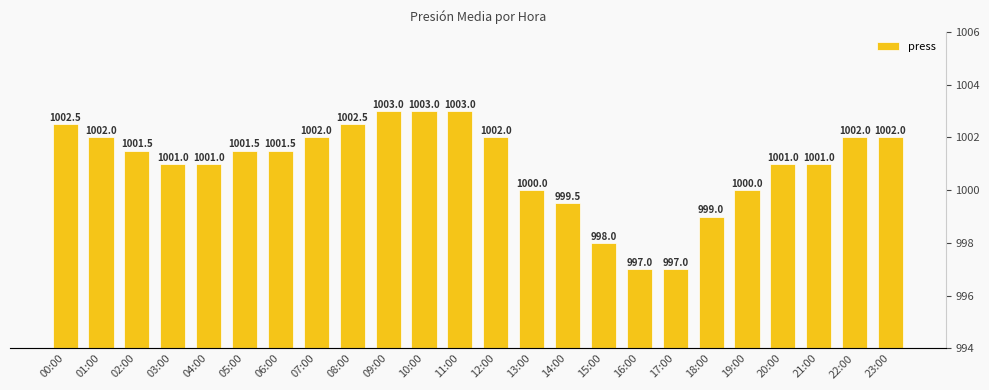

At which label does the data first exceed 1001?

00:00